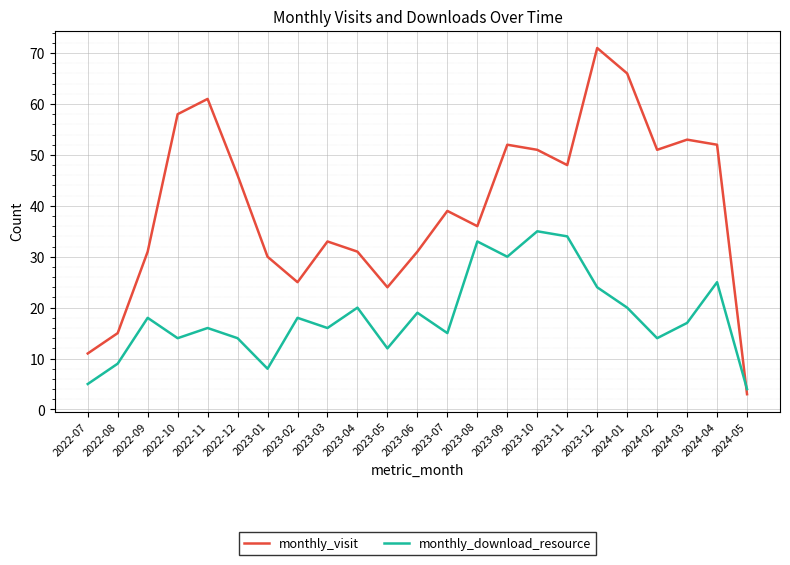

Reading left to right, what are all the values shown in this chart?

monthly_visit: 2022-07=11	2022-08=15	2022-09=31	2022-10=58	2022-11=61	2022-12=46	2023-01=30	2023-02=25	2023-03=33	2023-04=31	2023-05=24	2023-06=31	2023-07=39	2023-08=36	2023-09=52	2023-10=51	2023-11=48	2023-12=71	2024-01=66	2024-02=51	2024-03=53	2024-04=52	2024-05=3
monthly_download_resource: 2022-07=5	2022-08=9	2022-09=18	2022-10=14	2022-11=16	2022-12=14	2023-01=8	2023-02=18	2023-03=16	2023-04=20	2023-05=12	2023-06=19	2023-07=15	2023-08=33	2023-09=30	2023-10=35	2023-11=34	2023-12=24	2024-01=20	2024-02=14	2024-03=17	2024-04=25	2024-05=4